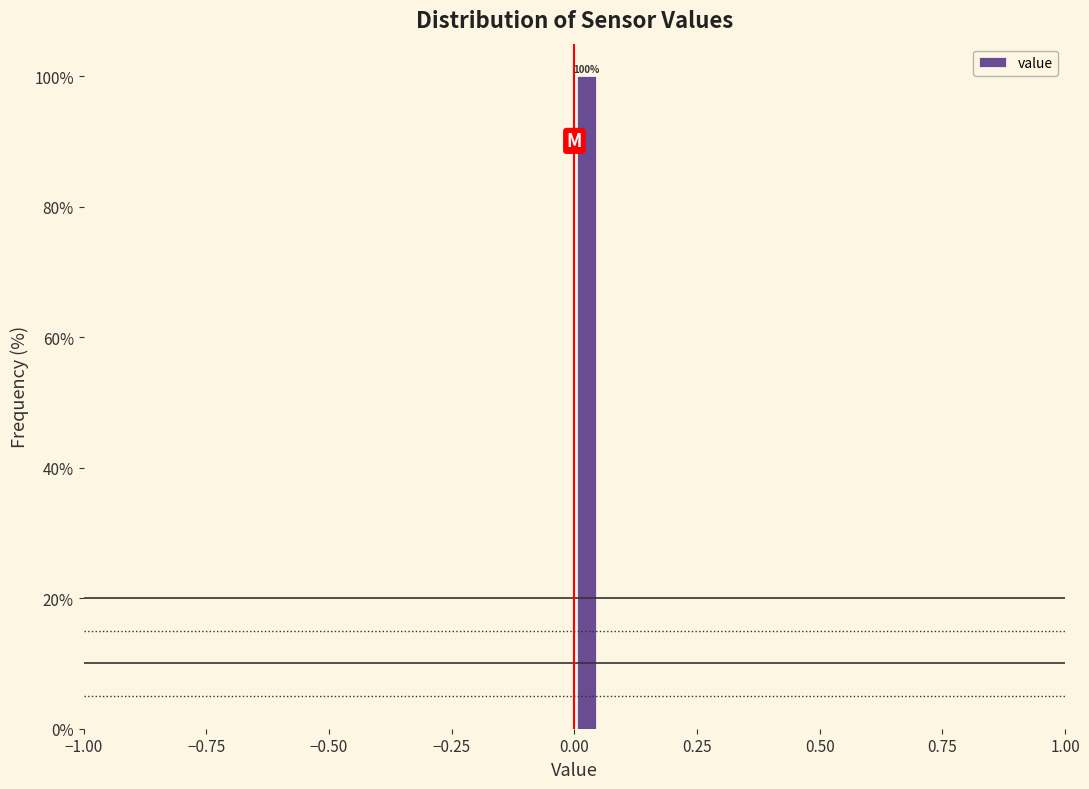

Read against the x-axis, roughly where is the centre of the tallest bar?

0.05